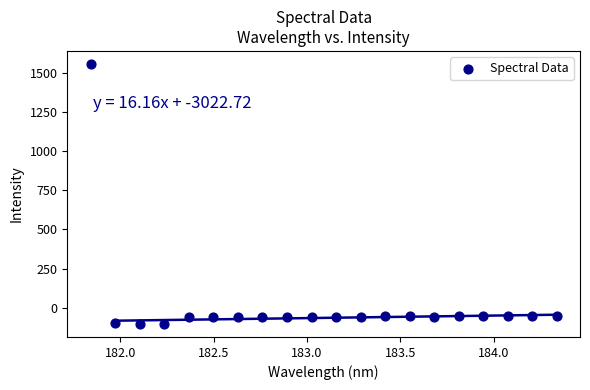

What is the range of X values (max minus min)?

2.5